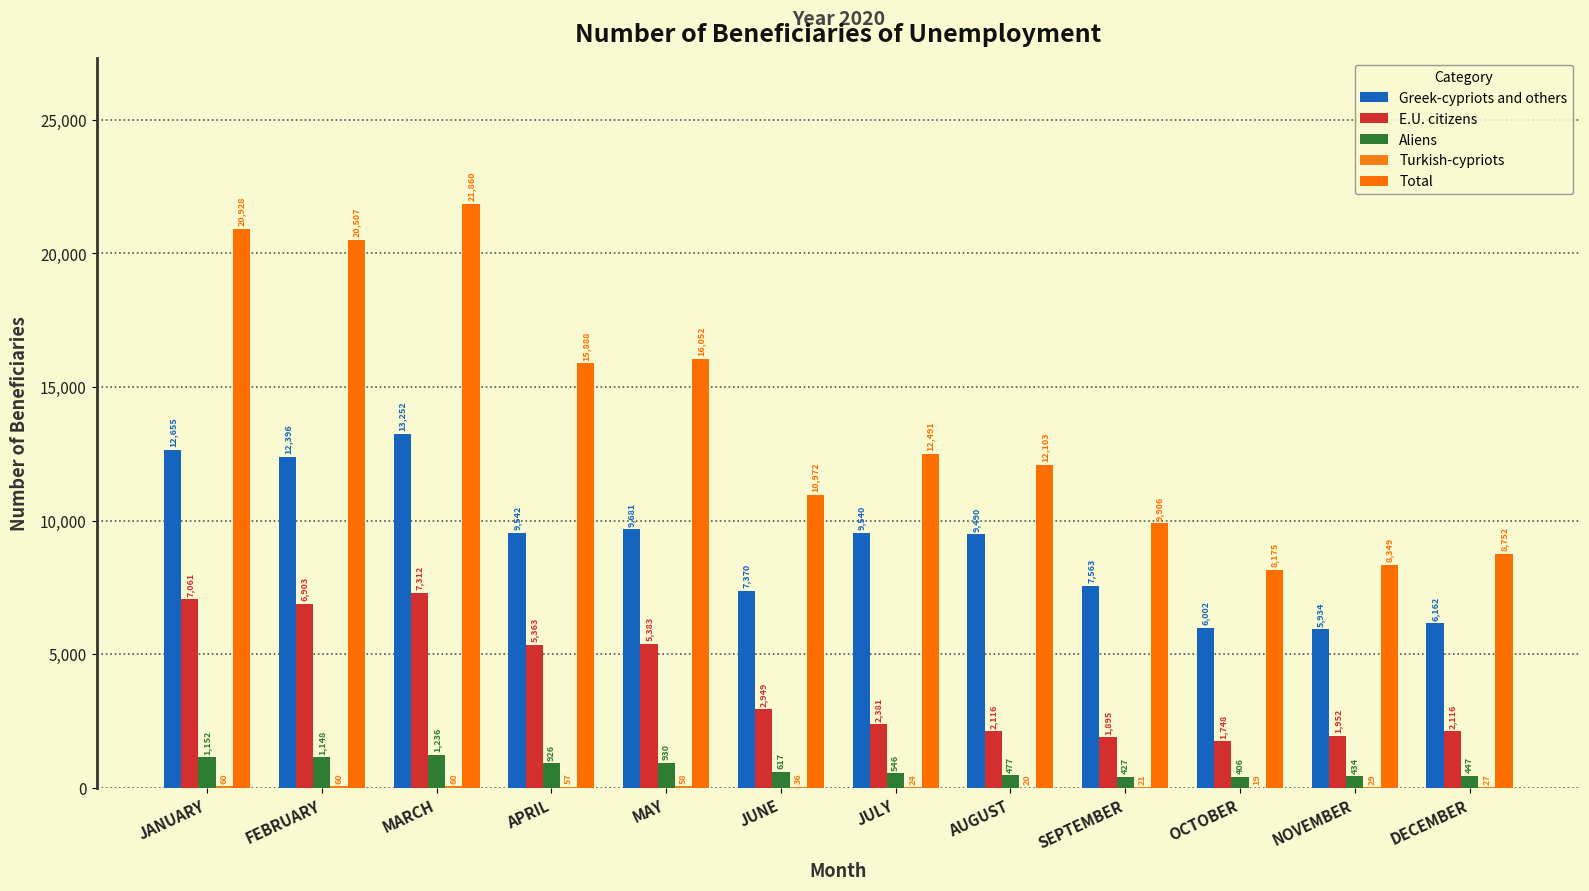

Does the chart contain stacked bars?

No